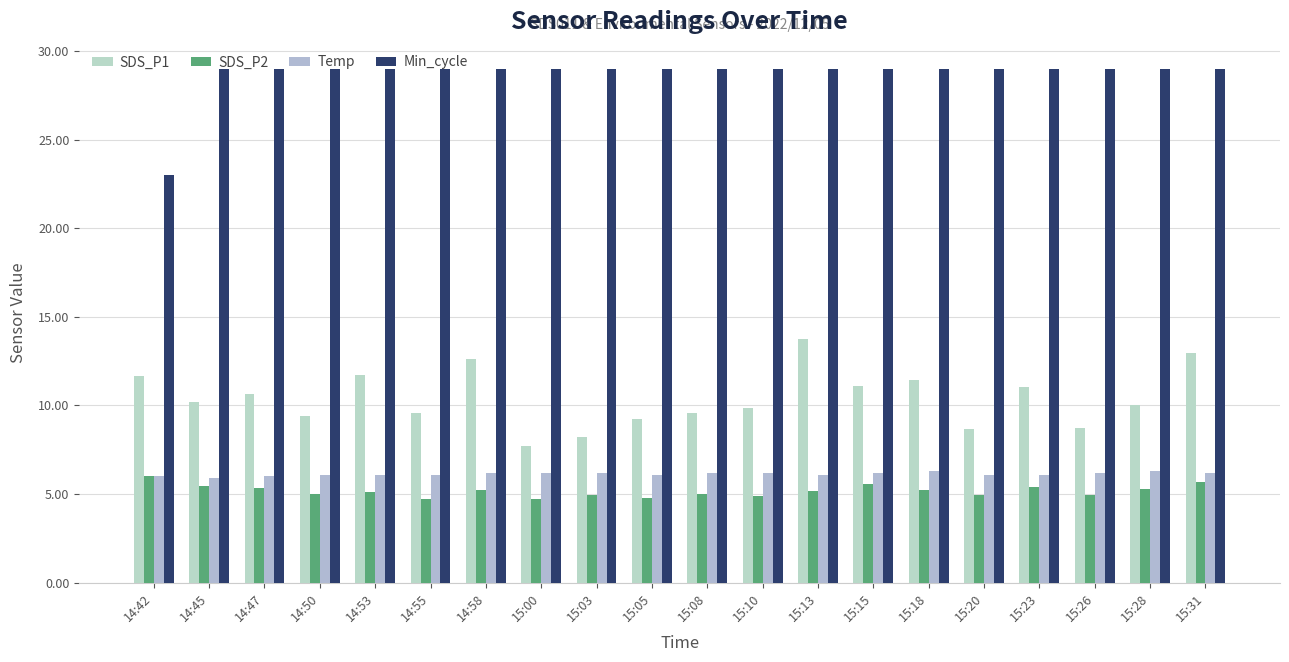

What position from the left is 15:18?

15